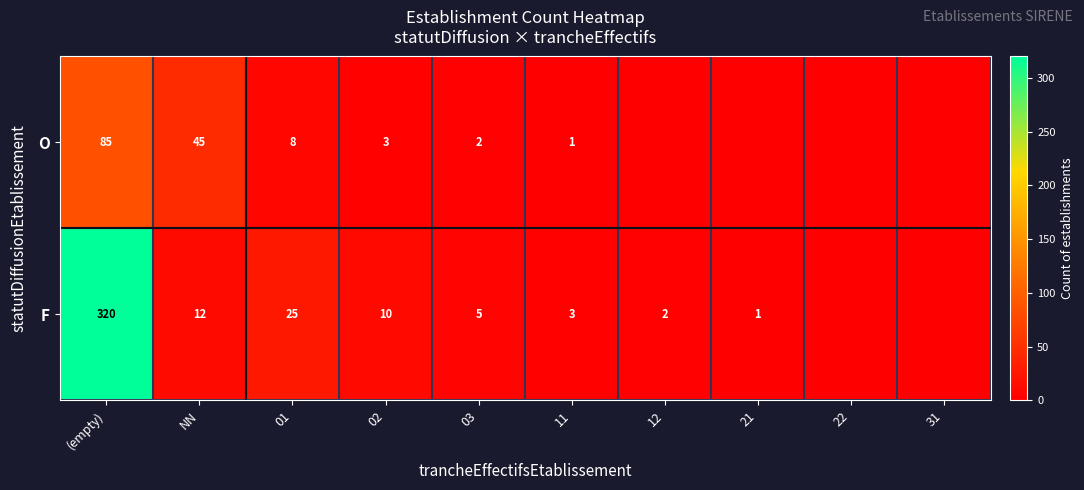

The value of F at 03 is 5. True or false?

True